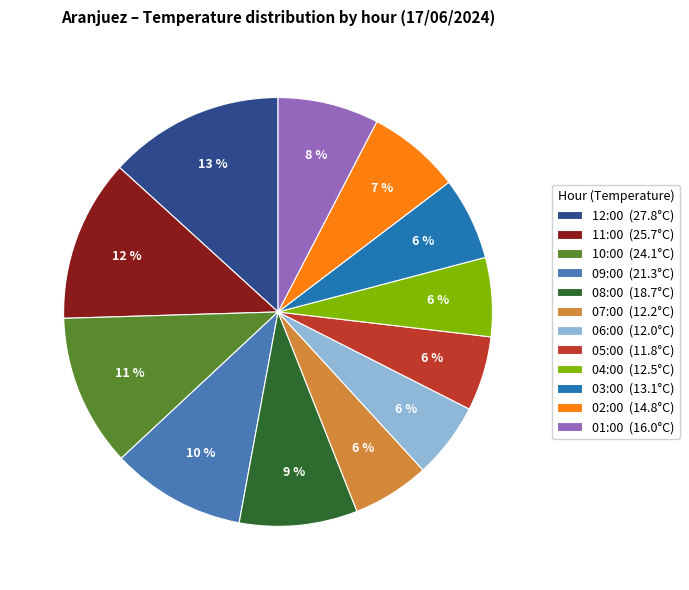

What is the ratio of the value at 10:00 (24.1°C) to the value at 11:00 (25.7°C)?

0.9